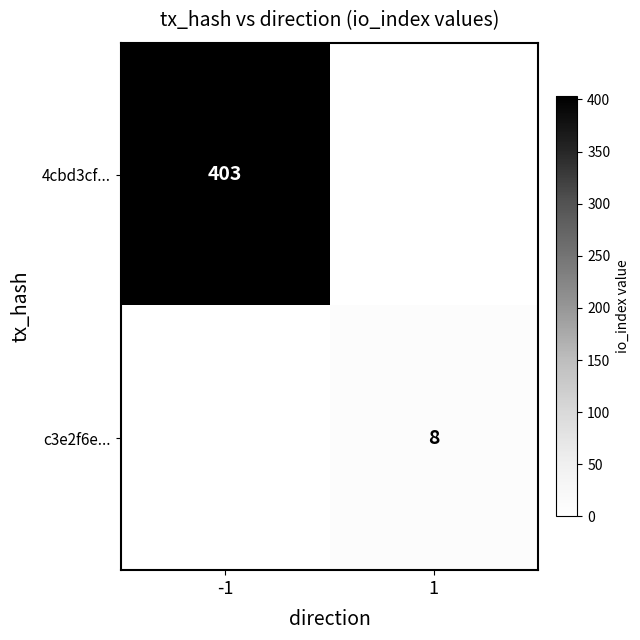

The value of c3e2f6e... at 1 is 8. True or false?

True